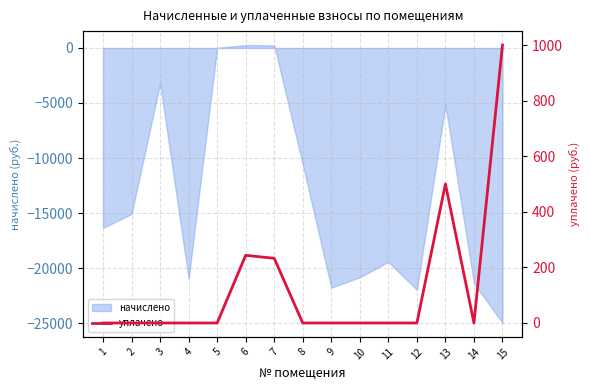

Reading left to right, what are all the values shown in this chart?

1=0.0	2=0.0	3=0.0	4=0.0	5=0.0	6=243.3	7=232.7	8=0.0	9=0.0	10=0.0	11=0.0	12=0.0	13=500.0	14=0.0	15=1000.0